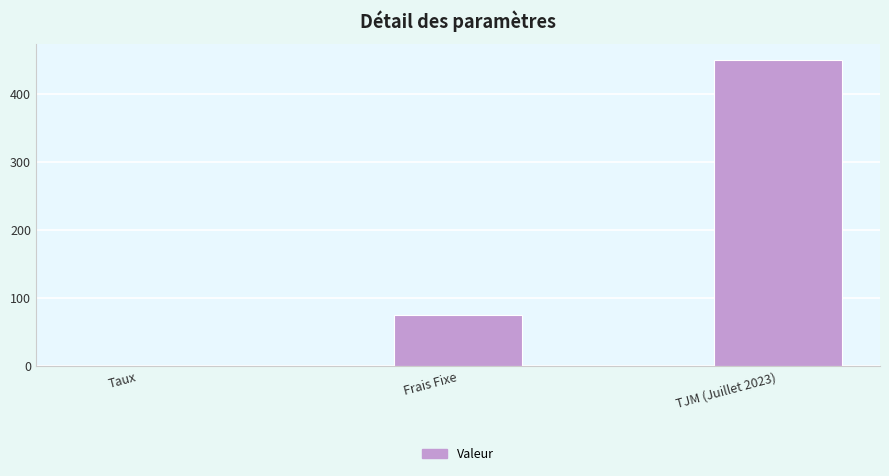

Between Taux and Frais Fixe, which is larger?

Frais Fixe